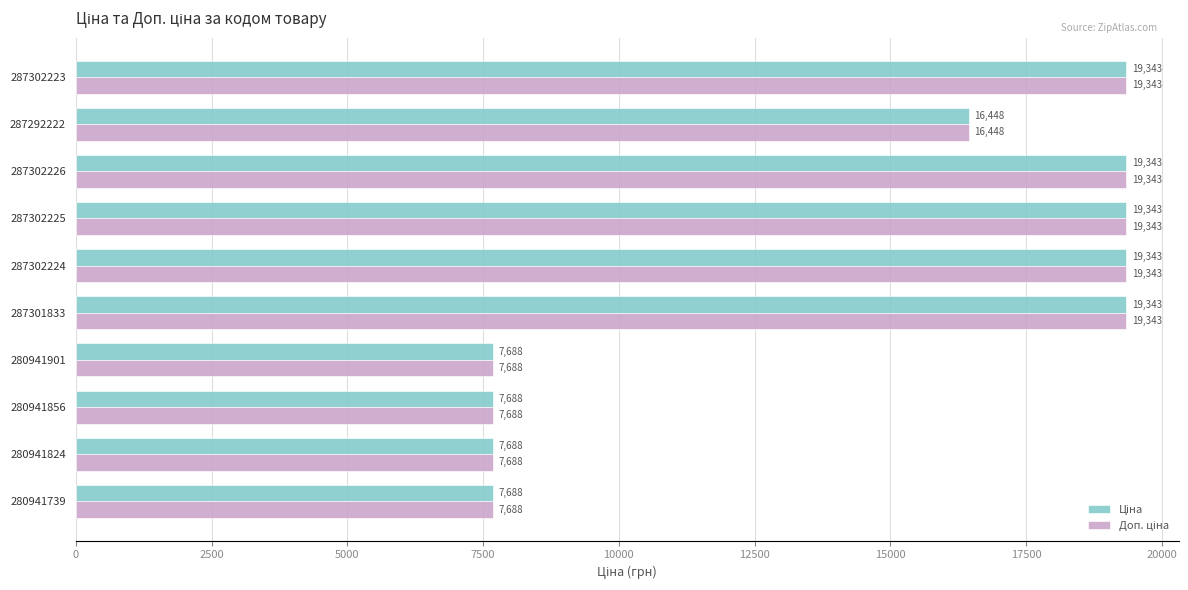

At how many categories does at least one series exceed 17155?

5